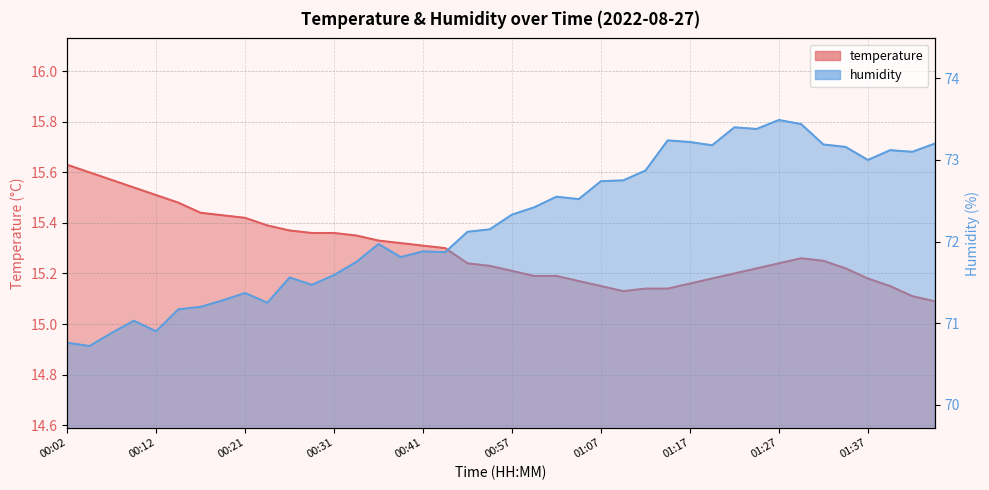

Rank the series by their maximum value, from lowest to highest.

temperature, humidity